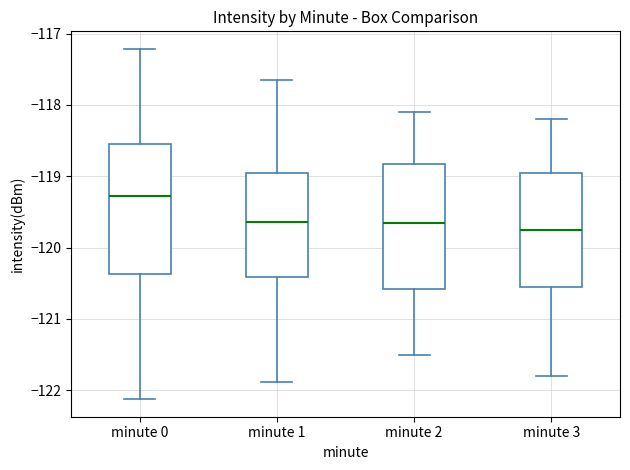

Which box has the highest median line?

minute 0